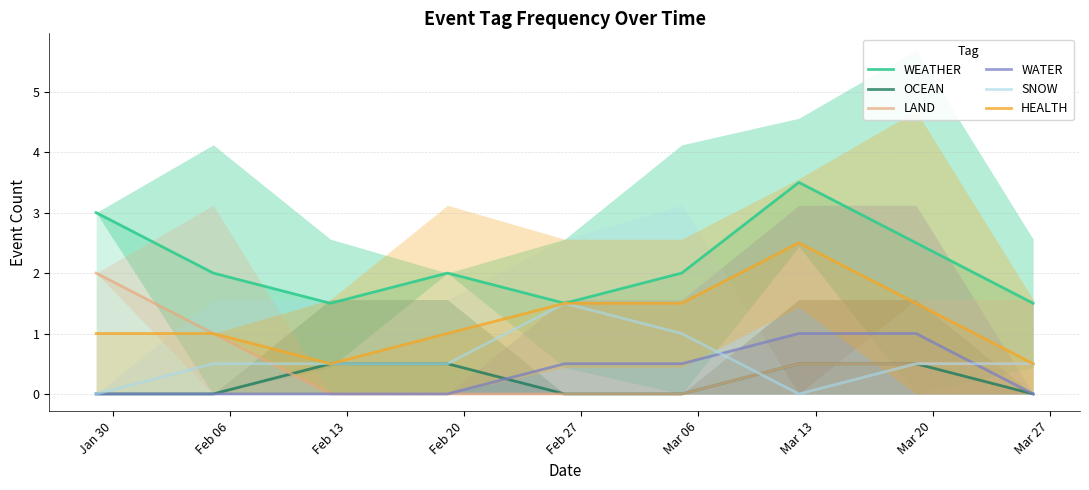

The value of HEALTH at Mar 20 is 1.5. True or false?

True